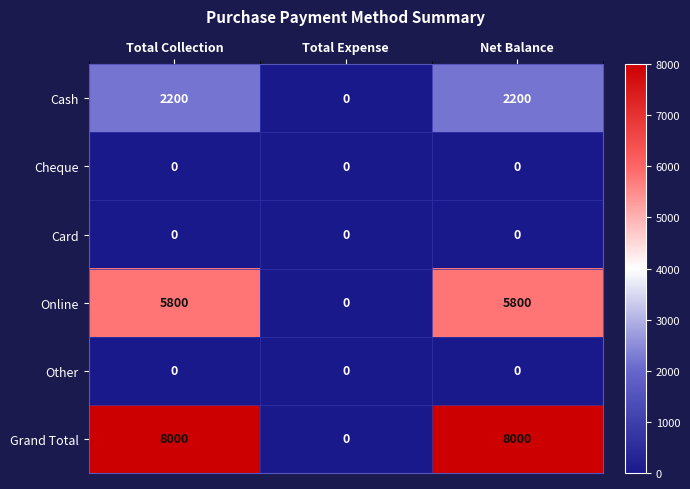

Which series has the largest total across all categories?

Grand Total